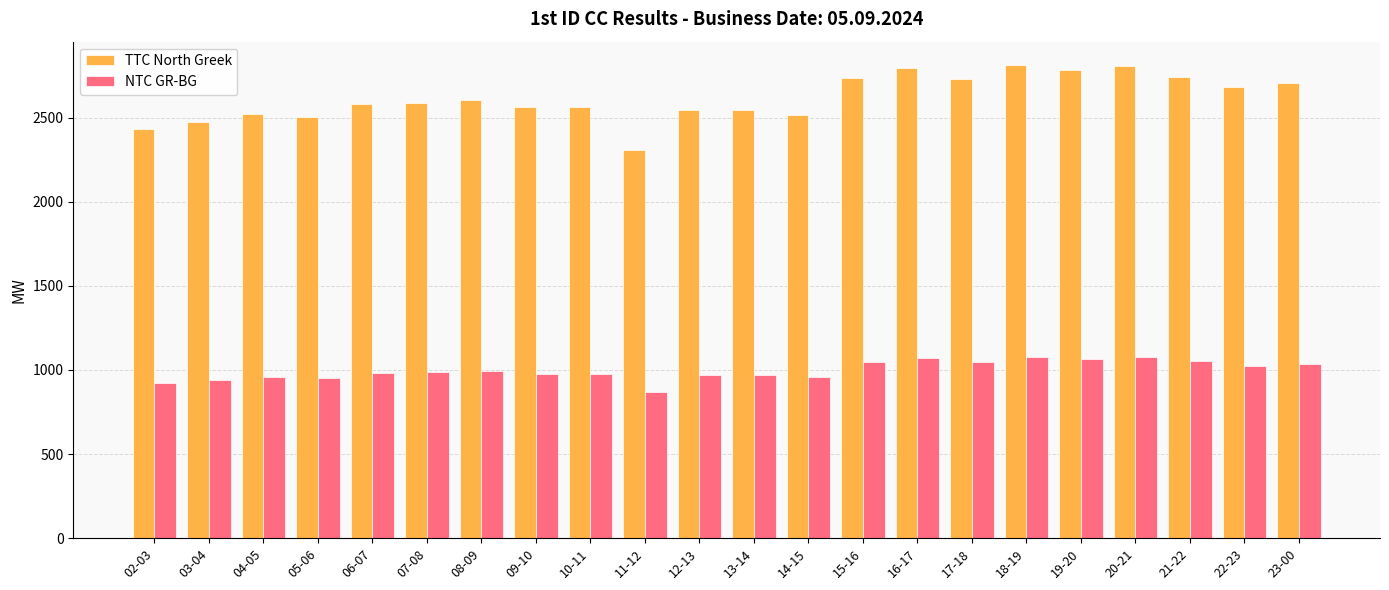

What is the minimum value shown in the chart?

868